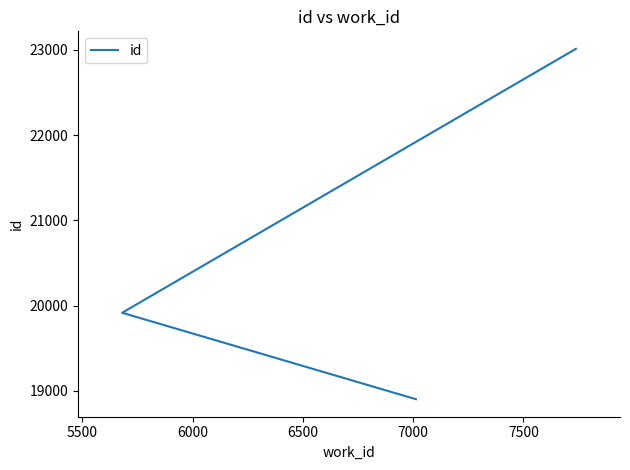

What is the value of the 2nd point from the left?

19917